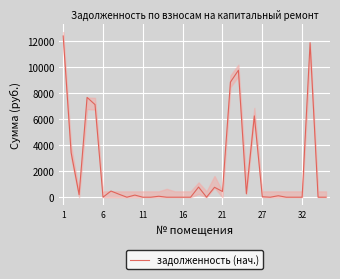

What is the highest value of the задолженность (нач.) series?

12383.2